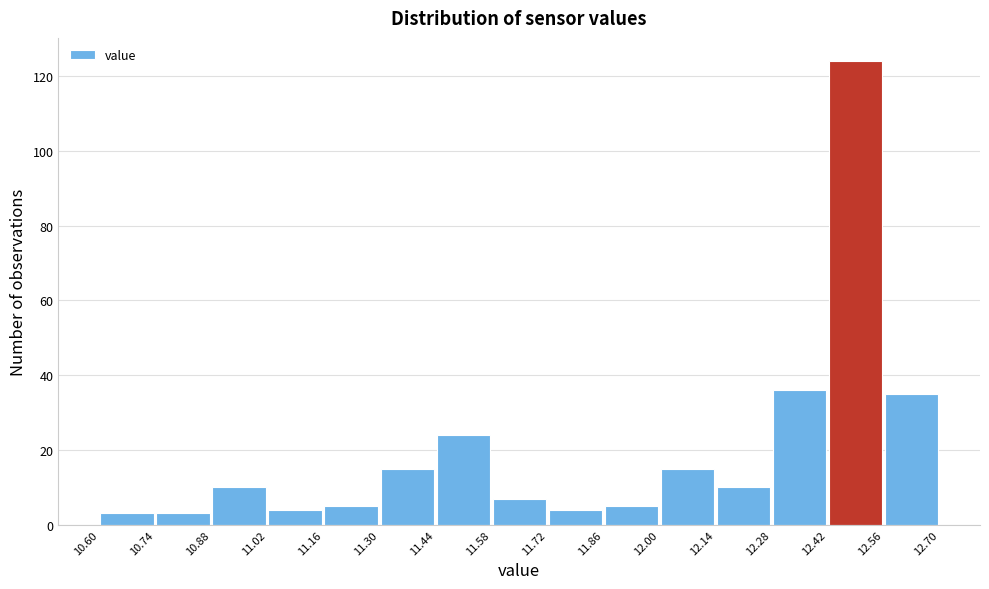

Over which range of the x-axis is the bar tallest?

12.42 to 12.56